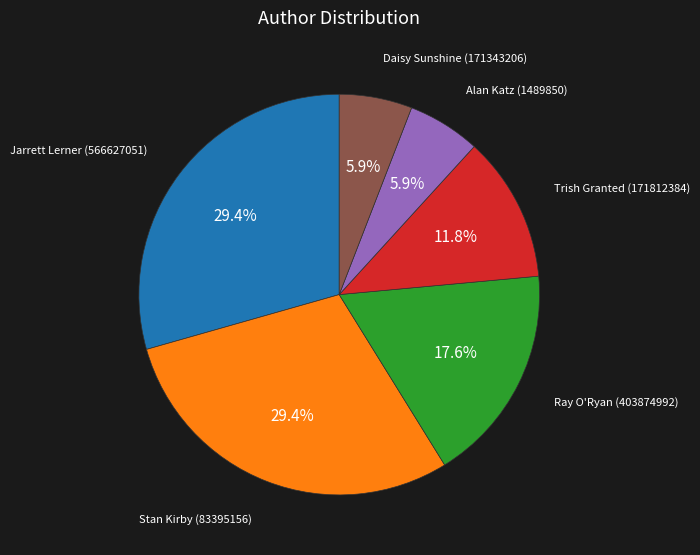

To the nearest percent, what portion does Daisy Sunshine (171343206) represent?

6%